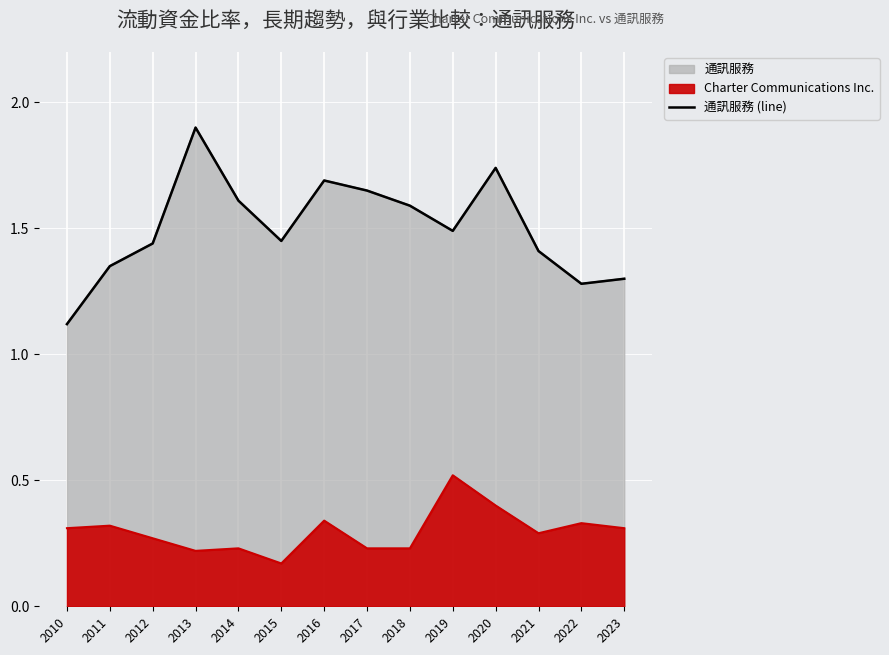

How many lines are shown in the chart?

1